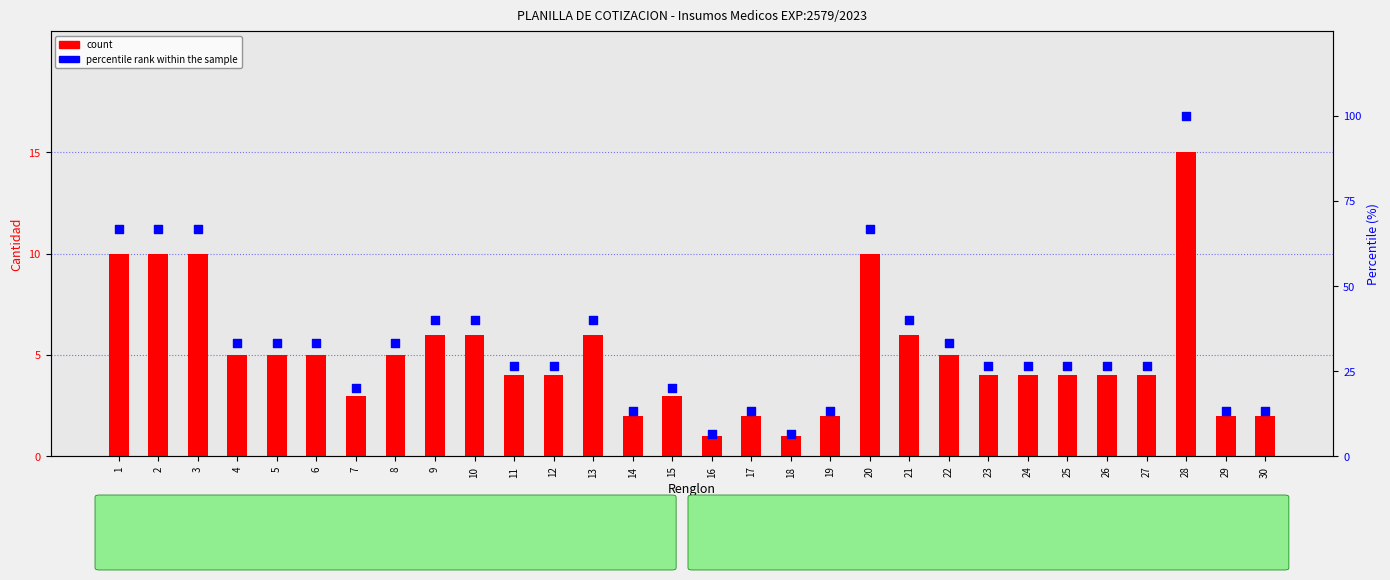

Which series has the largest total across all categories?

percentile rank within the sample